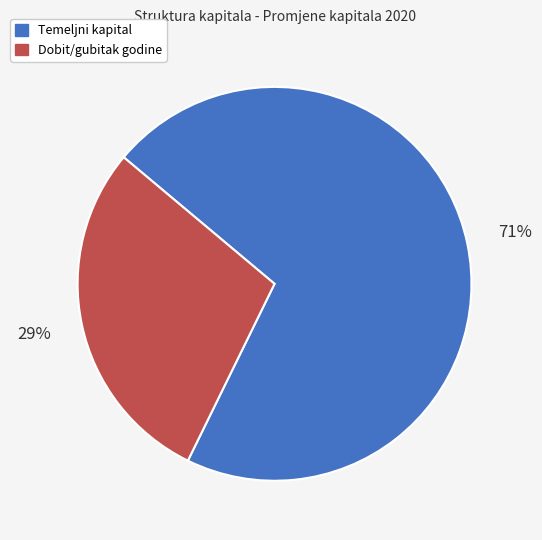

To the nearest percent, what is the difference between the largest and smallest slice percentages?

42%